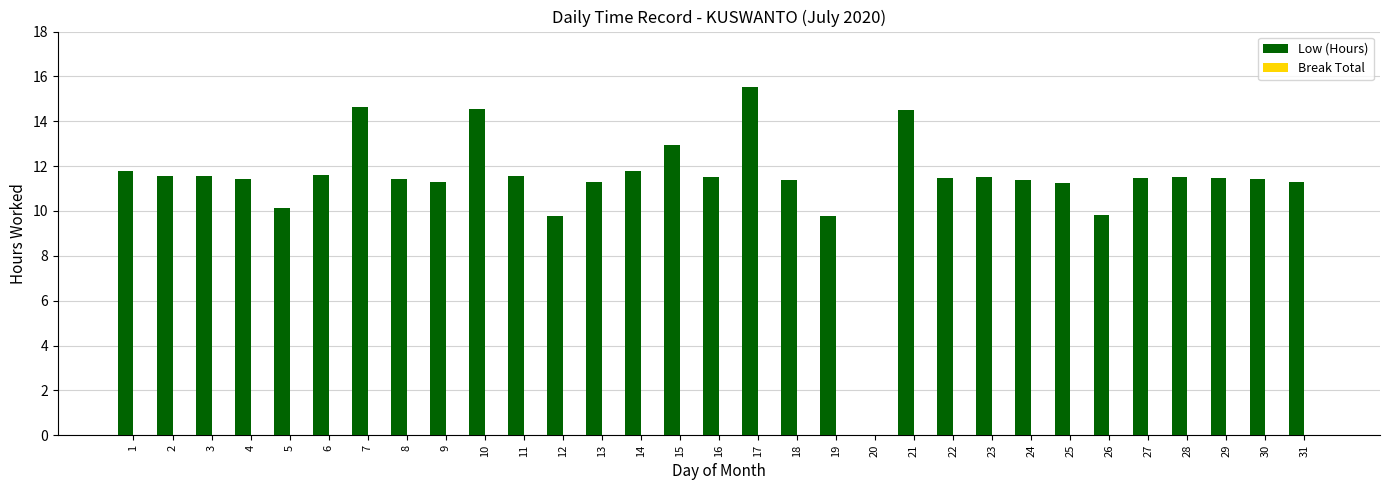

What is the ratio of the value at 15 to the value at 27?

1.1